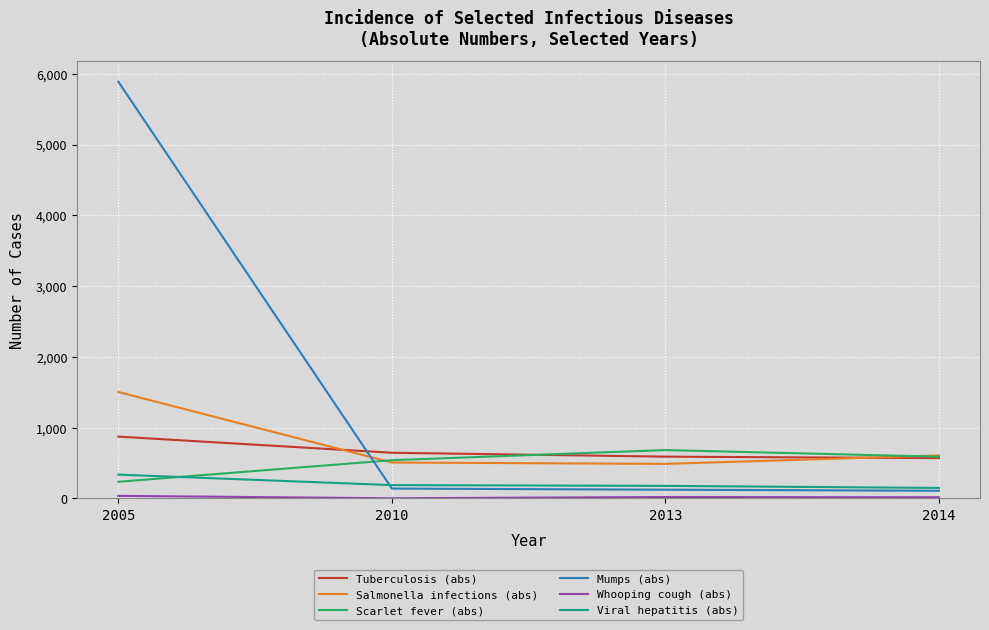

The Tuberculosis (abs) series shows 591 at 2013. True or false?

True